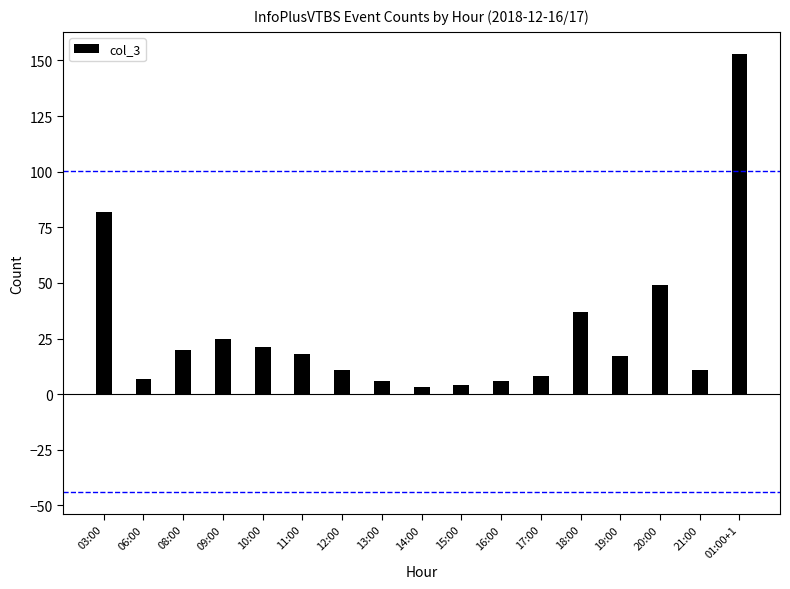

Is it true that the value at 08:00 is 20?

True